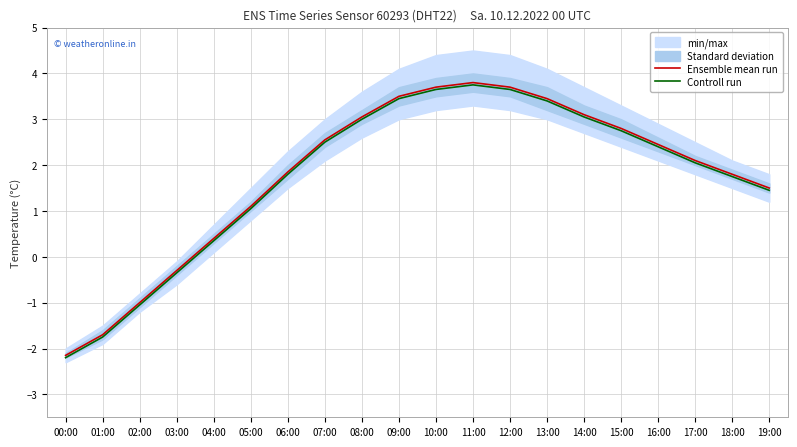

In Ensemble mean run, how many points are higher than both neighbors (excluding endpoints)?

1